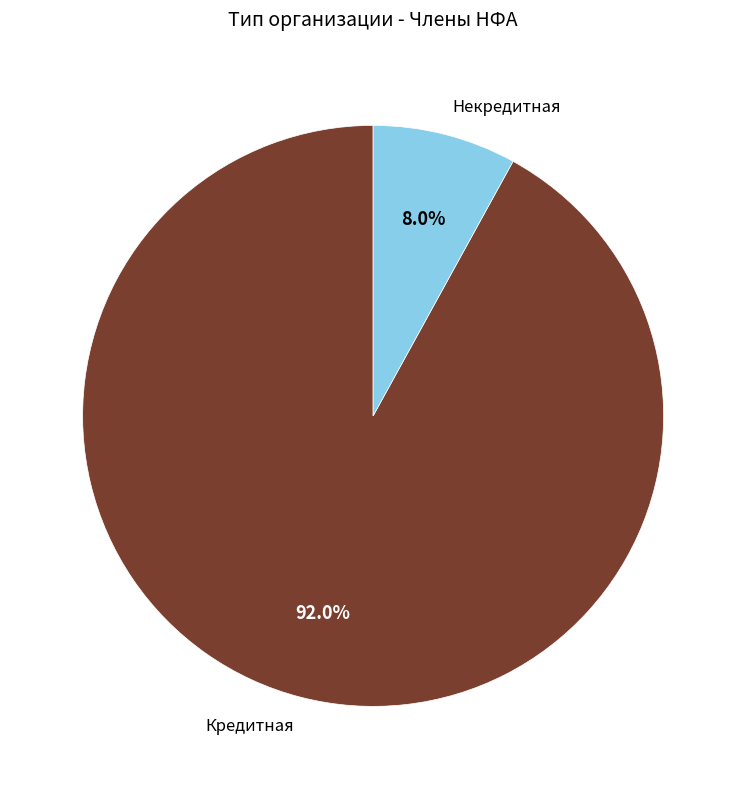

Which category has the biggest portion of the pie?

Кредитная